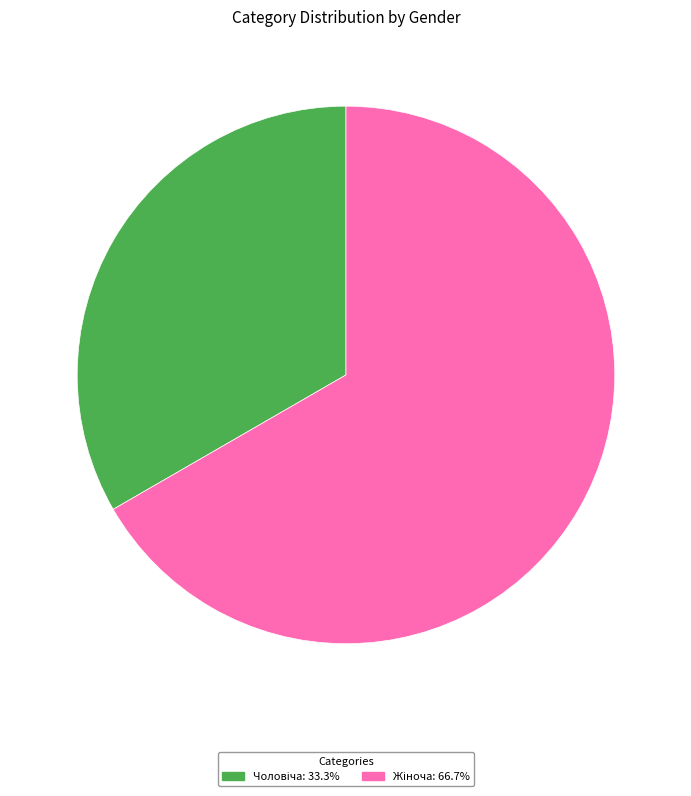

Is there any slice that represents more than half of the pie?

Yes